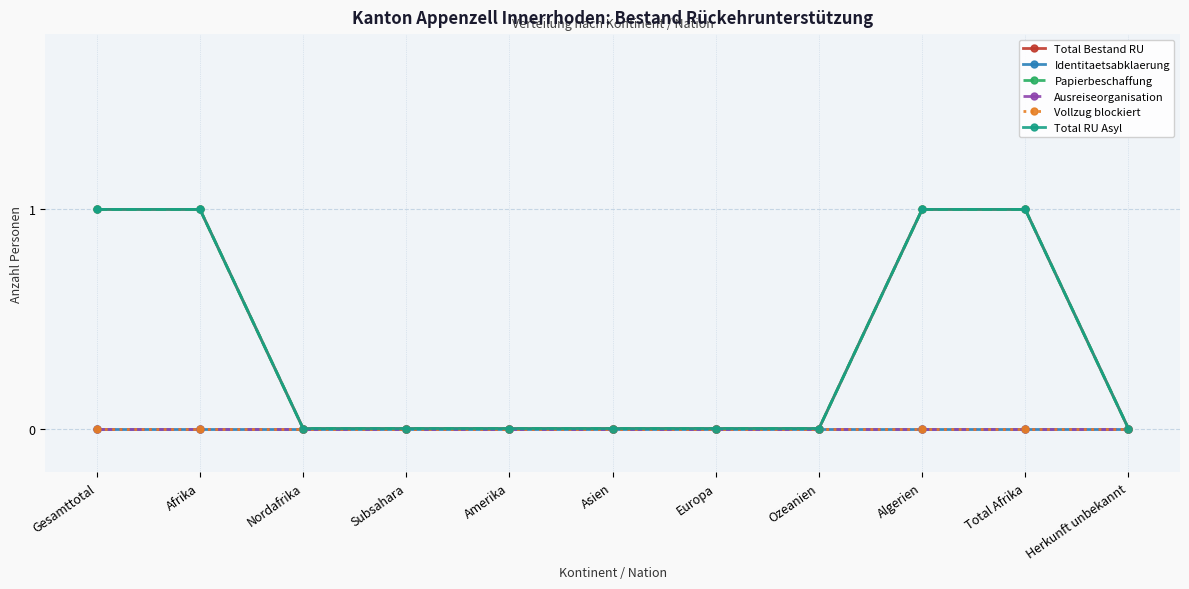

Does the chart have visible grid lines?

Yes